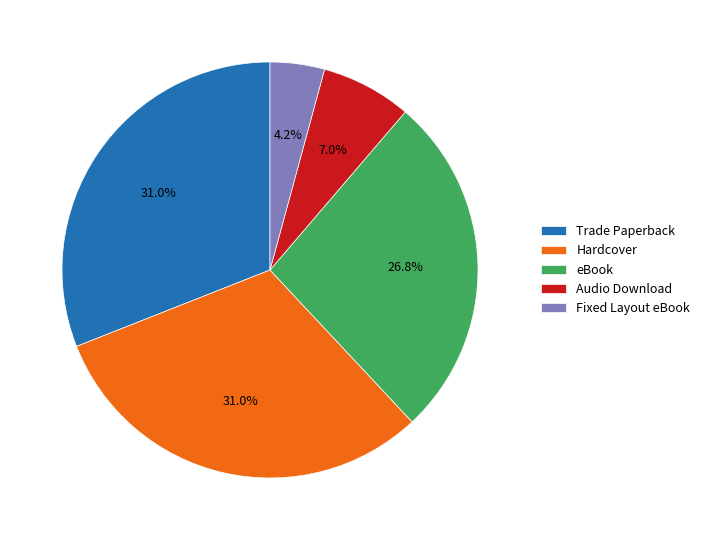

To the nearest percent, what is the average slice percentage?

20%